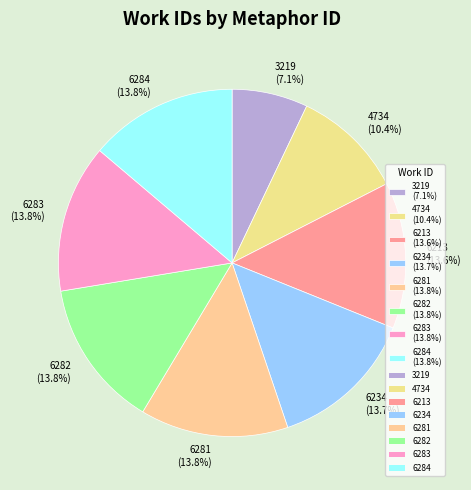

Count the number of slices in the pie.

8